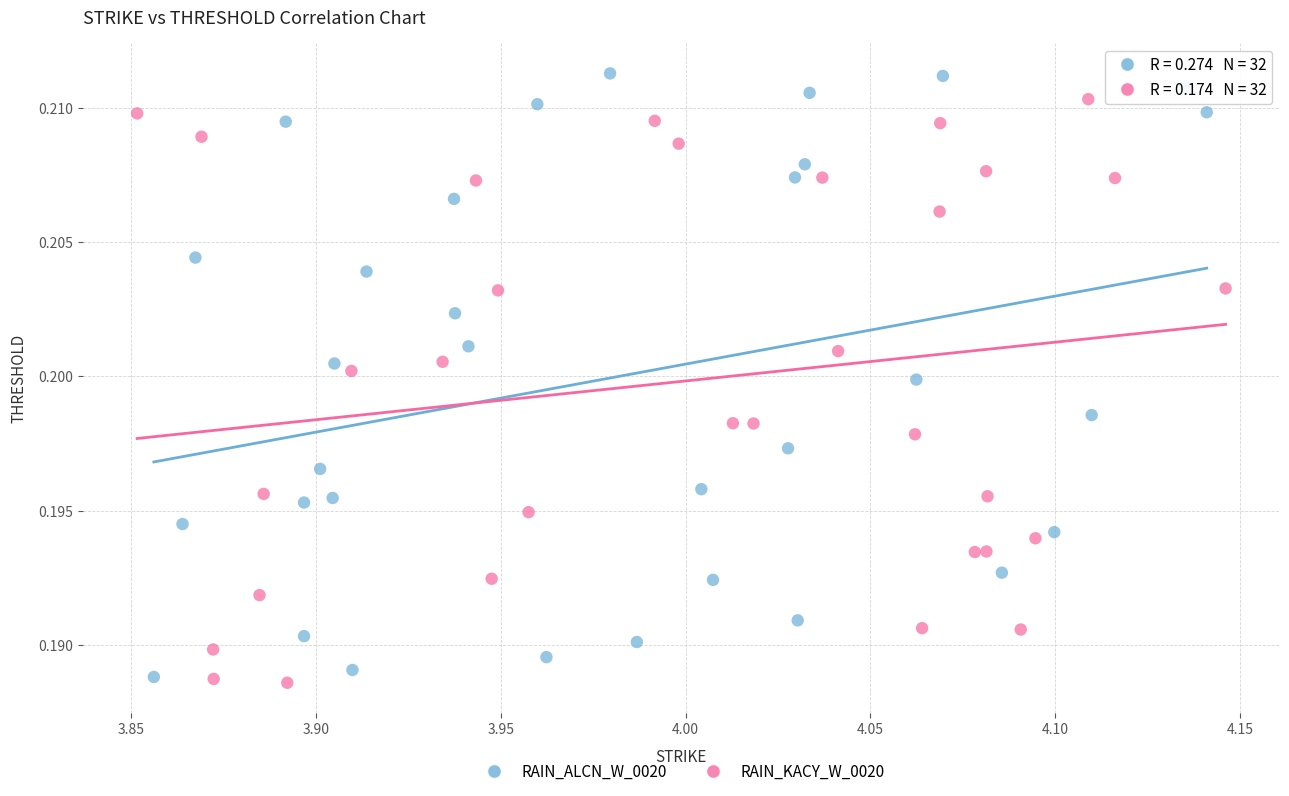

Which series reaches the minimum Y coordinate?

RAIN_KACY_W_0020